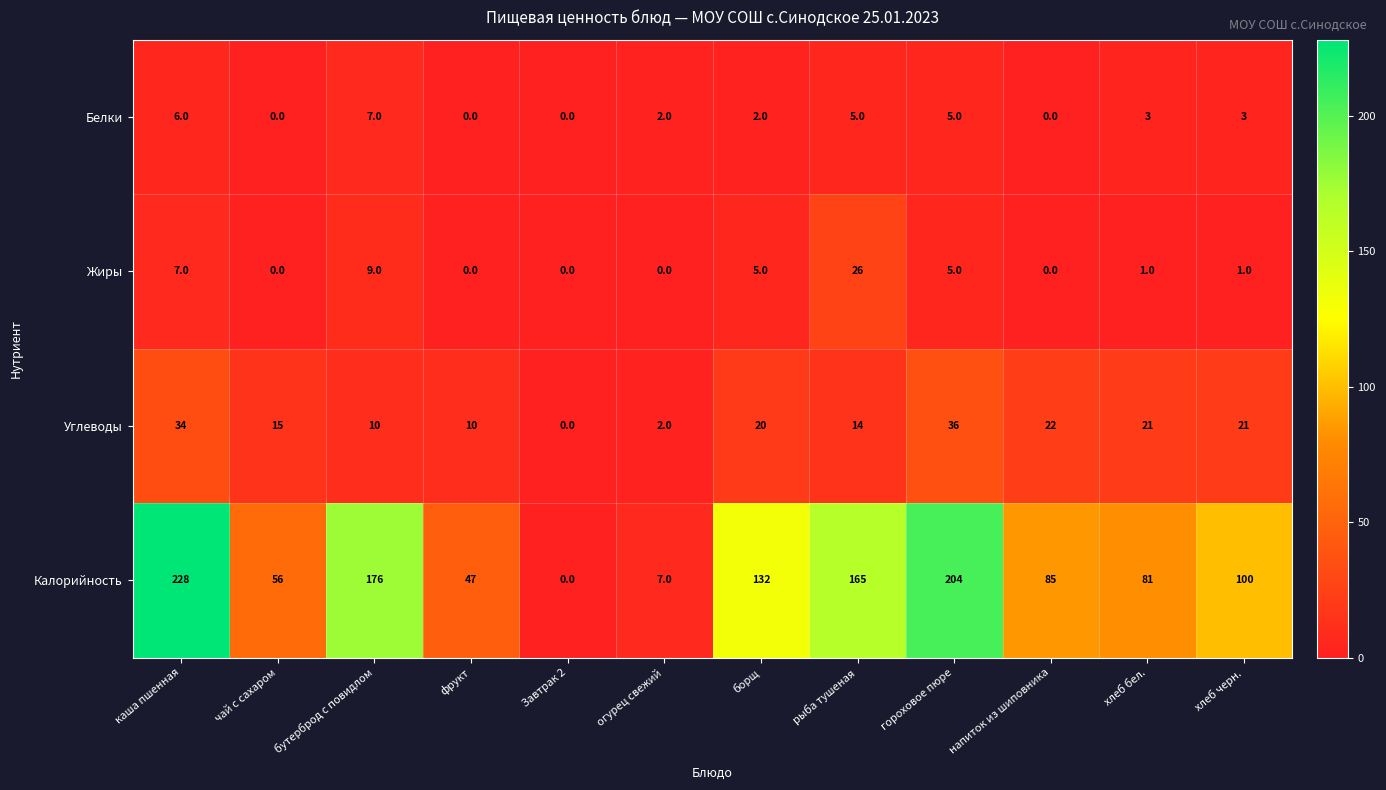

Which category has the lowest value in the Калорийность series?

Завтрак 2